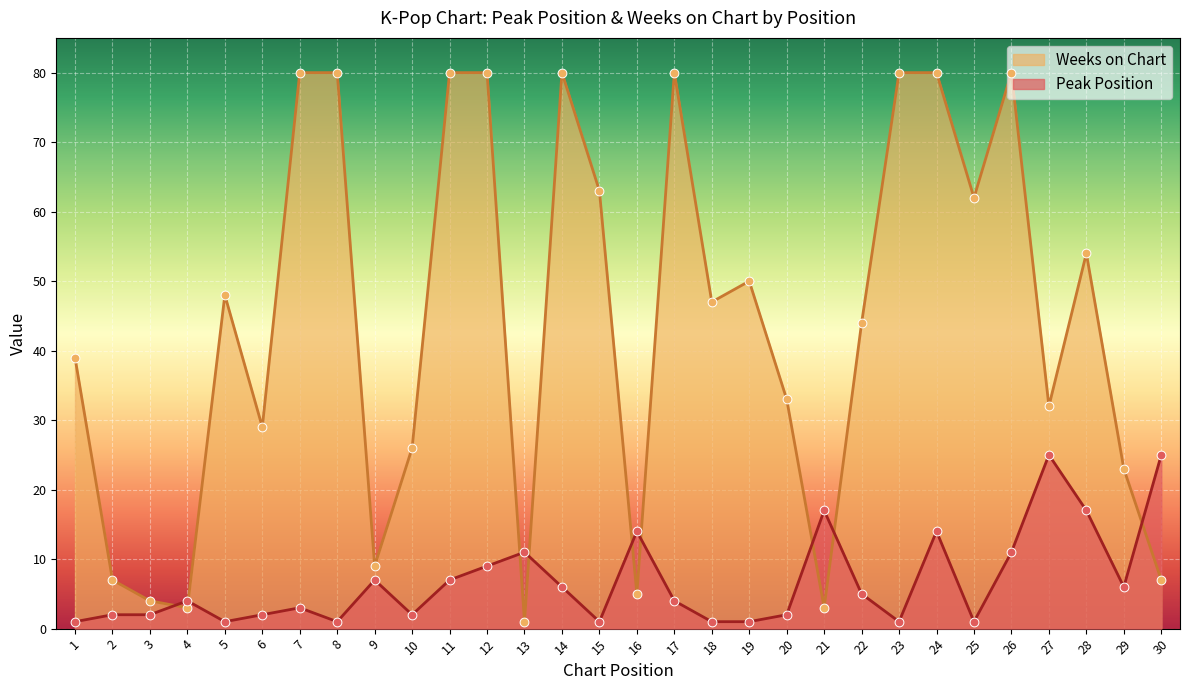

Which series has the largest Y range (max minus min)?

Weeks on Chart